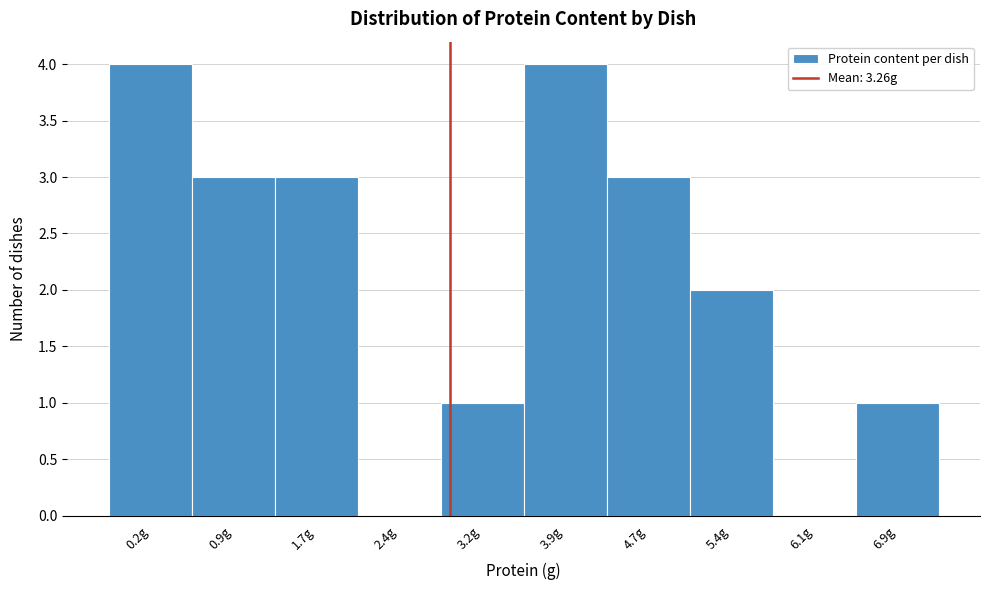

Reading left to right, extract all data points from this chart.

0.2g=4	0.9g=3	1.7g=3	2.4g=0	3.2g=1	3.9g=4	4.7g=3	5.4g=2	6.1g=0	6.9g=1